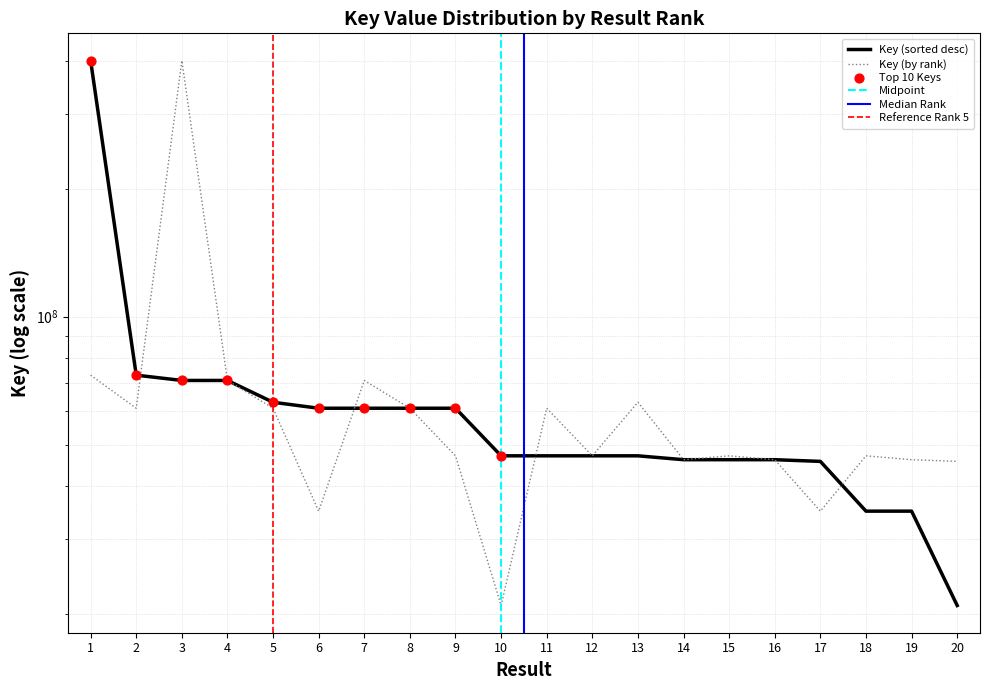

Approximately how many times larger is the value at 2 compared to 14?

1.3